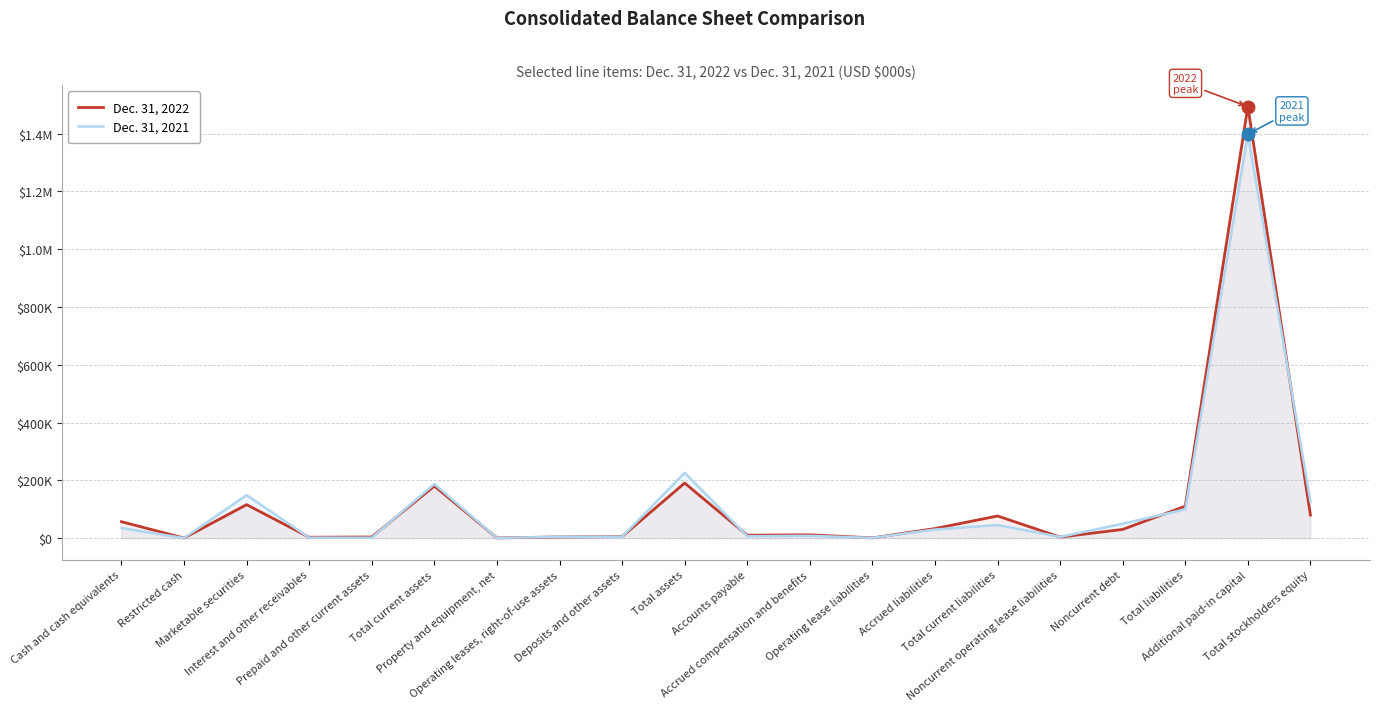

How many times do Dec. 31, 2022 and Dec. 31, 2021 cross each other?

10